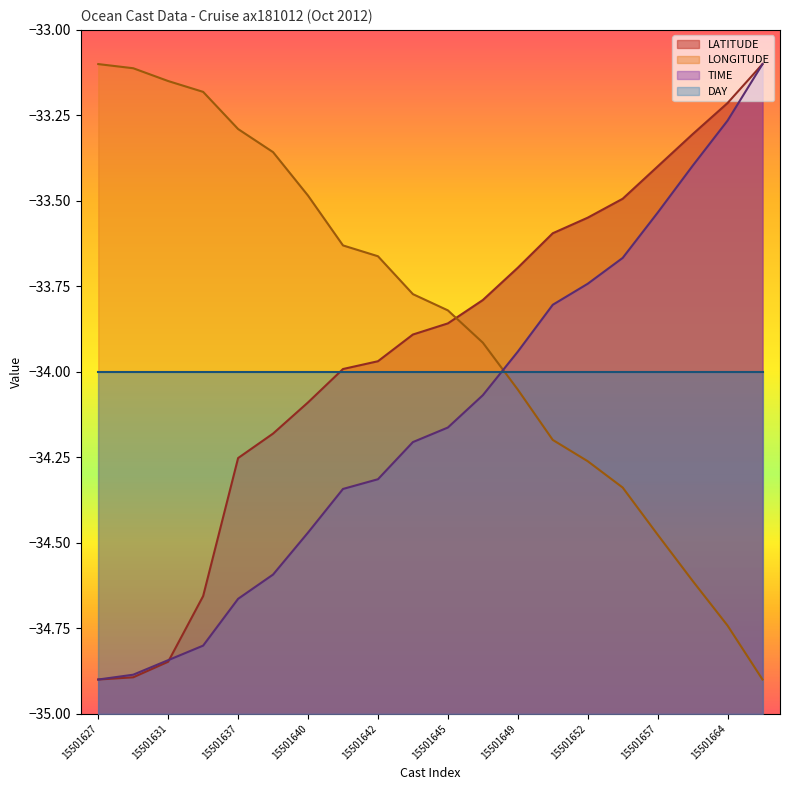

List the series in order of their overall mean, lowest first.

TIME, DAY, LATITUDE, LONGITUDE